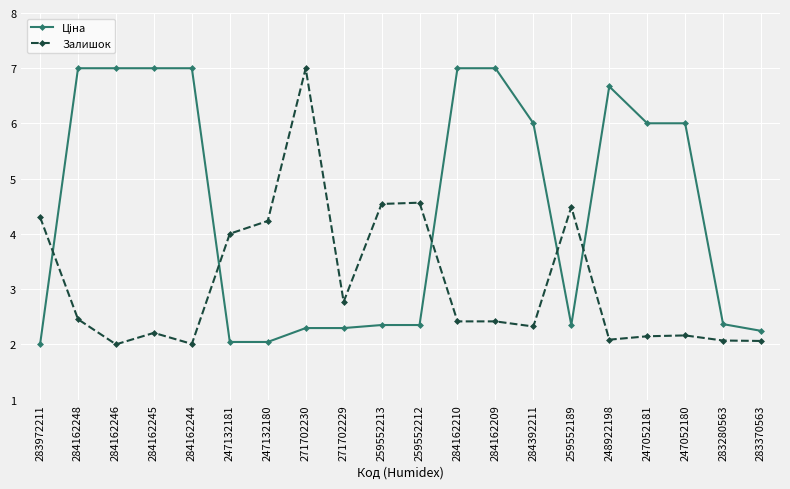

Is it true that Залишок equals 3.5 at 283280563?

False